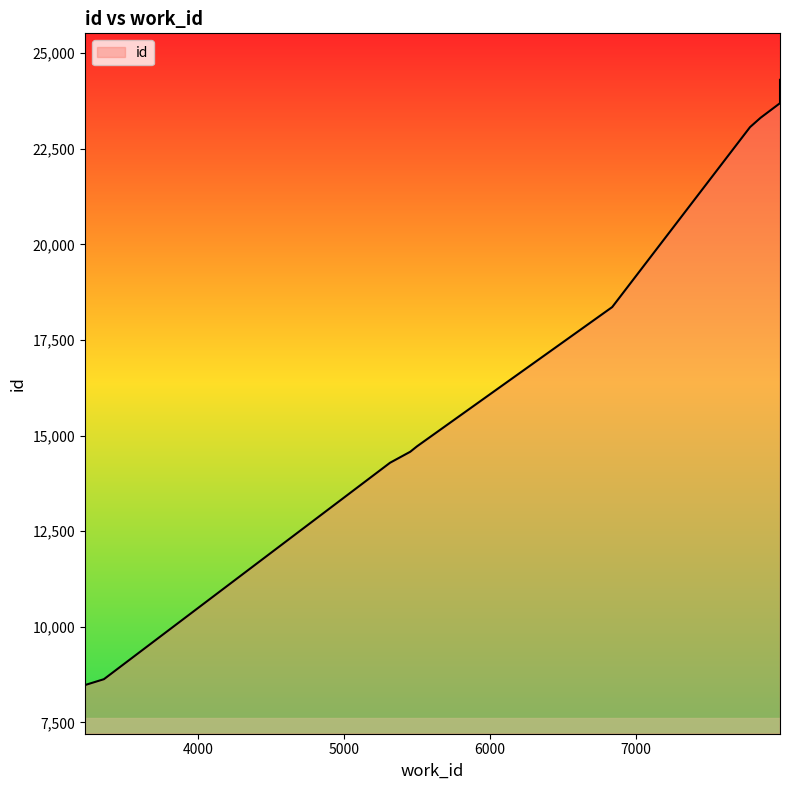

What is the sum of the values at 3228 and 6836?

26837